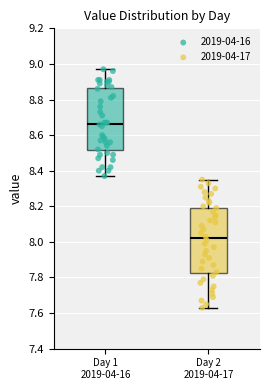

Reading left to right, read every box against the y-axis: the position of its median line, the range the box covers, and the ends of its whiskers. The values are not printed on the chart, so give them approximately, as read against the axis.

Day 1 2019-04-16: median 8.66, box 8.52 to 8.86, whiskers 8.38 to 8.98
Day 2 2019-04-17: median 8.02, box 7.82 to 8.20, whiskers 7.64 to 8.36